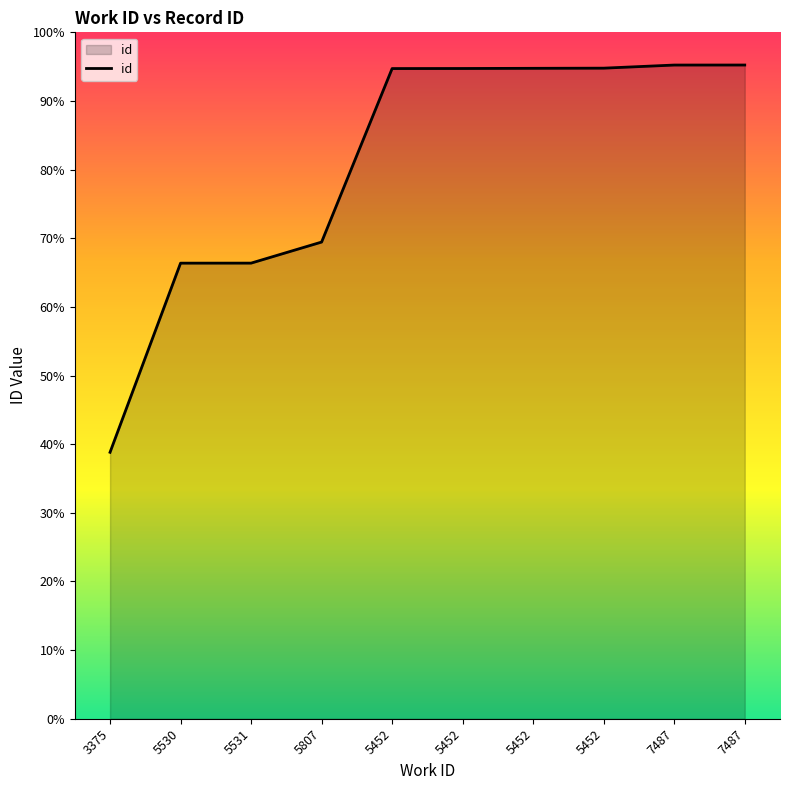

Where does the data first go above 21115?

5452